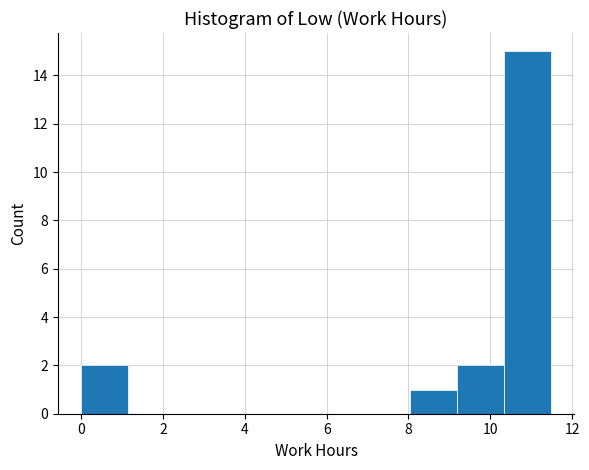

Reading left to right, transcribe this chart: for each bar, give the range it covers on the x-axis and its height. Neither the bar edges nor the heights are printed on the chart, so give them approximately, as read against the axes.

0.0 to 1.2: 2
1.2 to 2.2: 0
2.2 to 3.4: 0
3.4 to 4.6: 0
4.6 to 5.8: 0
5.8 to 6.8: 0
6.8 to 8.0: 0
8.0 to 9.2: 1
9.2 to 10.4: 2
10.4 to 11.4: 15